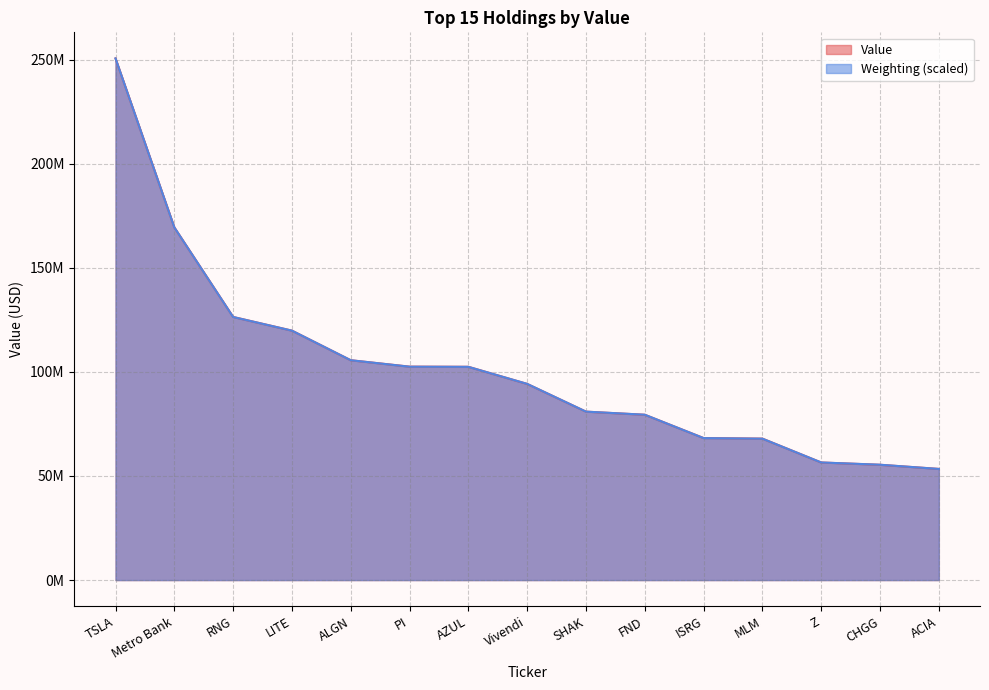

The value of Weighting at Metro Bank is 65576538.0. True or false?

False